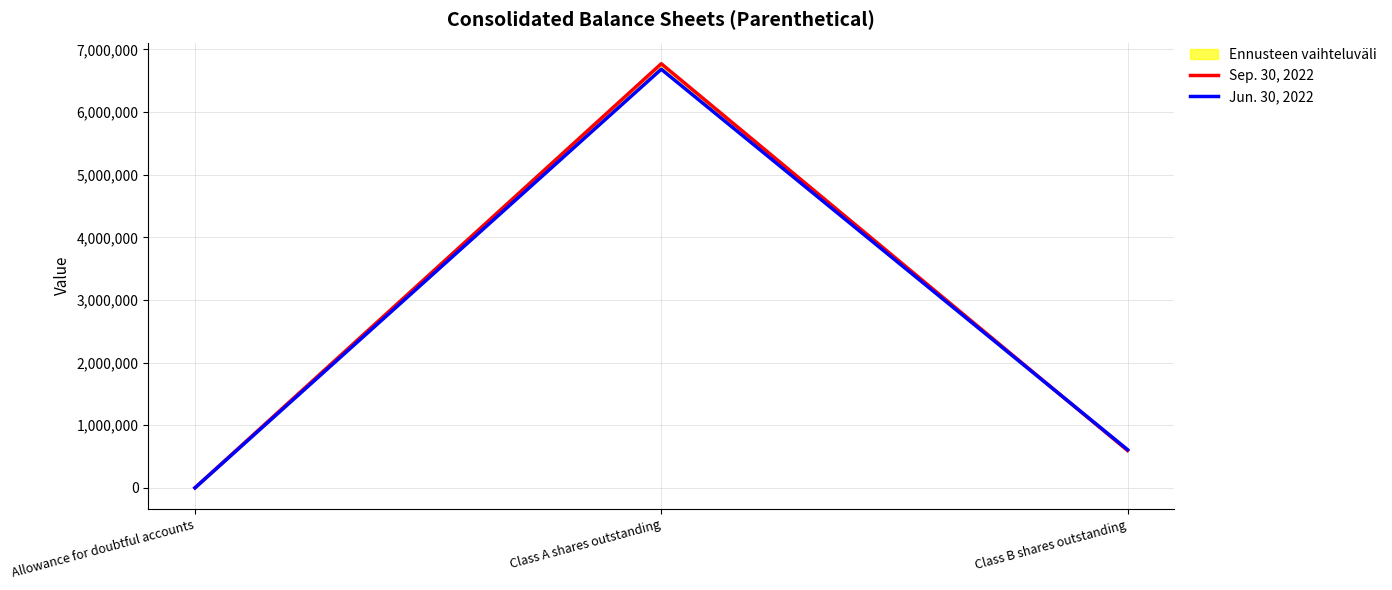

Which series has the largest range (max minus min)?

Sep. 30, 2022